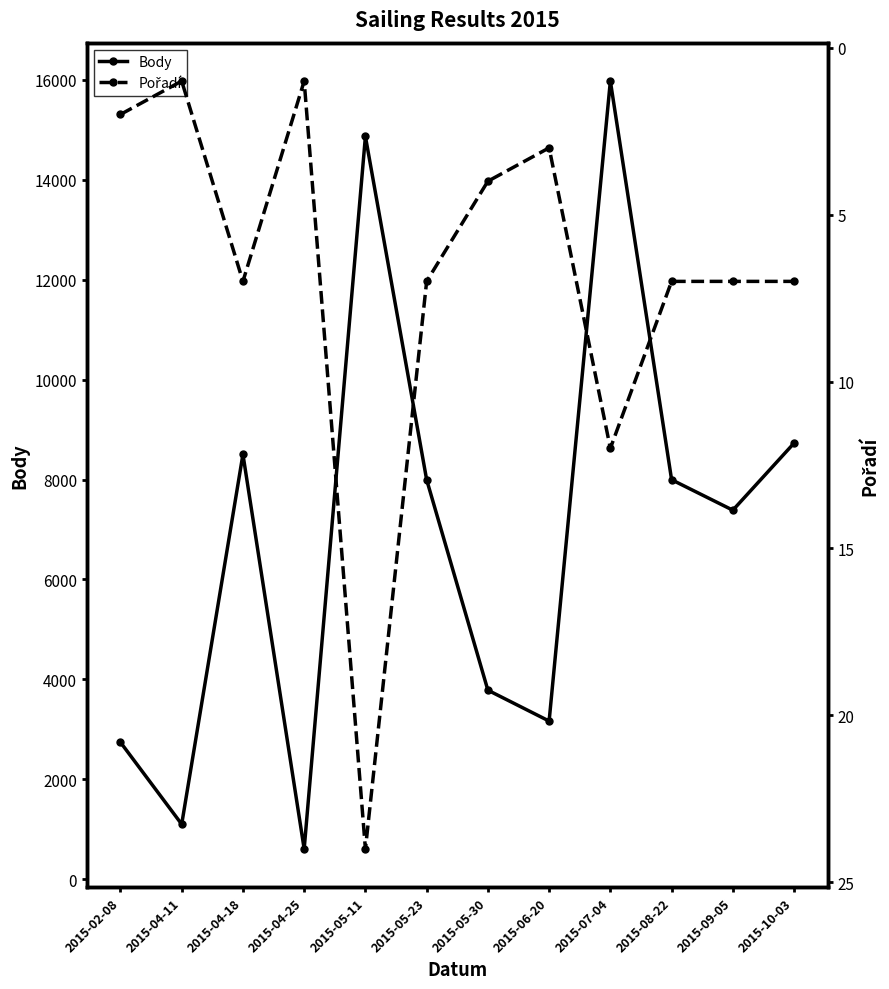

Is the value of Body at 2015-05-23 greater than the value of Pořadí at 2015-05-23?

Yes